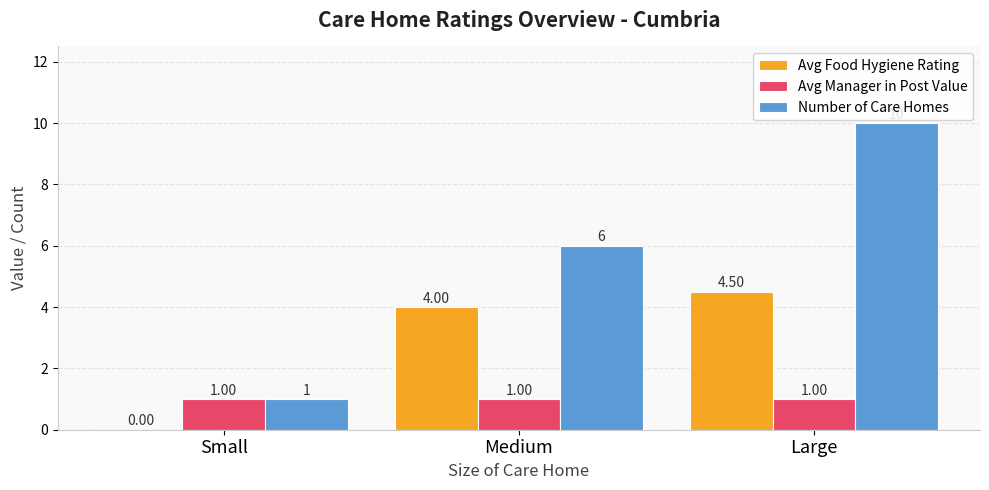

Is the value of Number of Care Homes at Medium greater than the value of Avg Food Hygiene Rating at Medium?

Yes